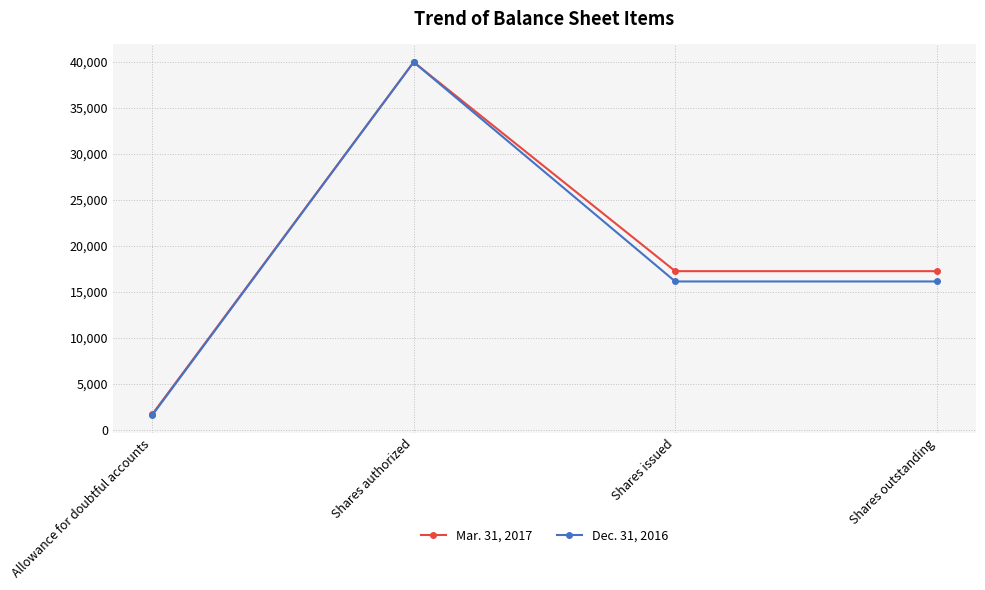

What is the label of the 1st point from the left?

Allowance for doubtful accounts